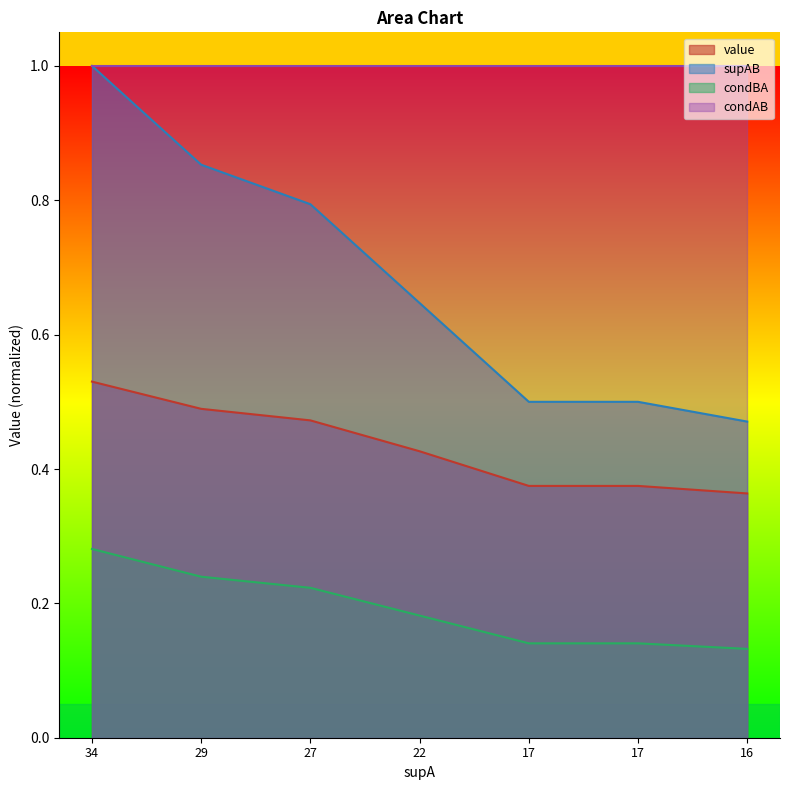

Does the chart display data point markers on the line(s)?

No